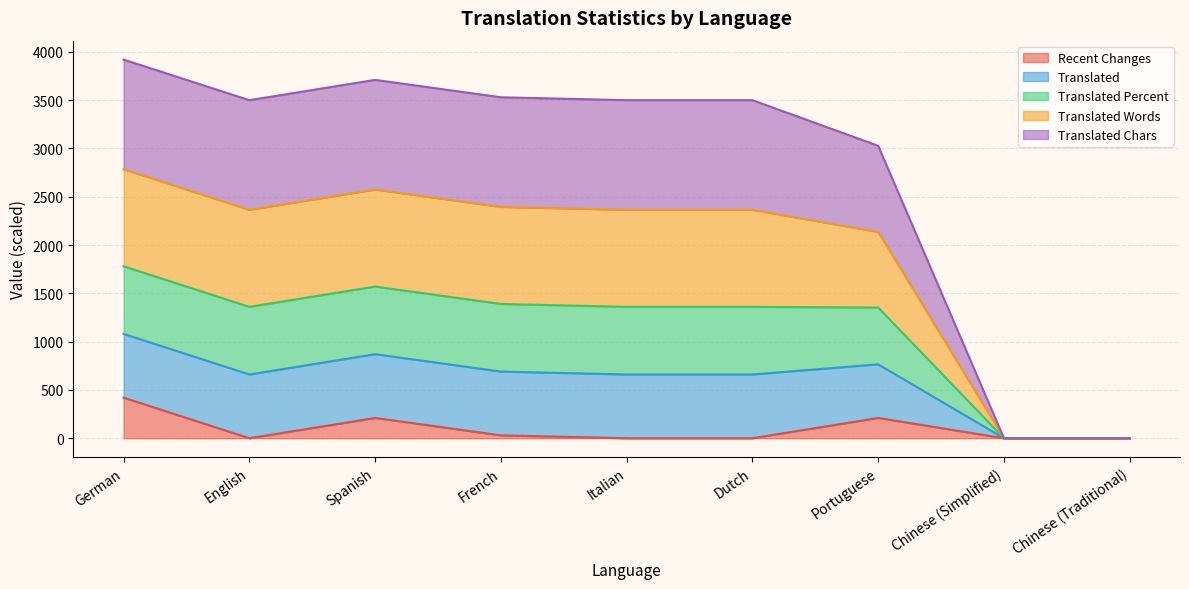

Is the value of translated_percent at Chinese (Traditional) greater than the value of translated at French?

No